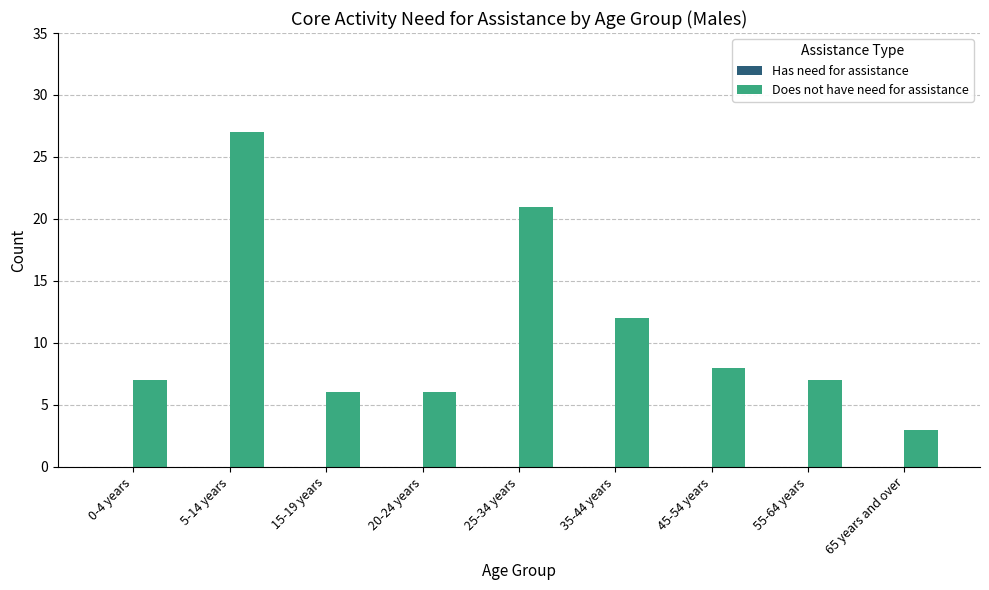

The value at 20-24 years is 6. True or false?

True